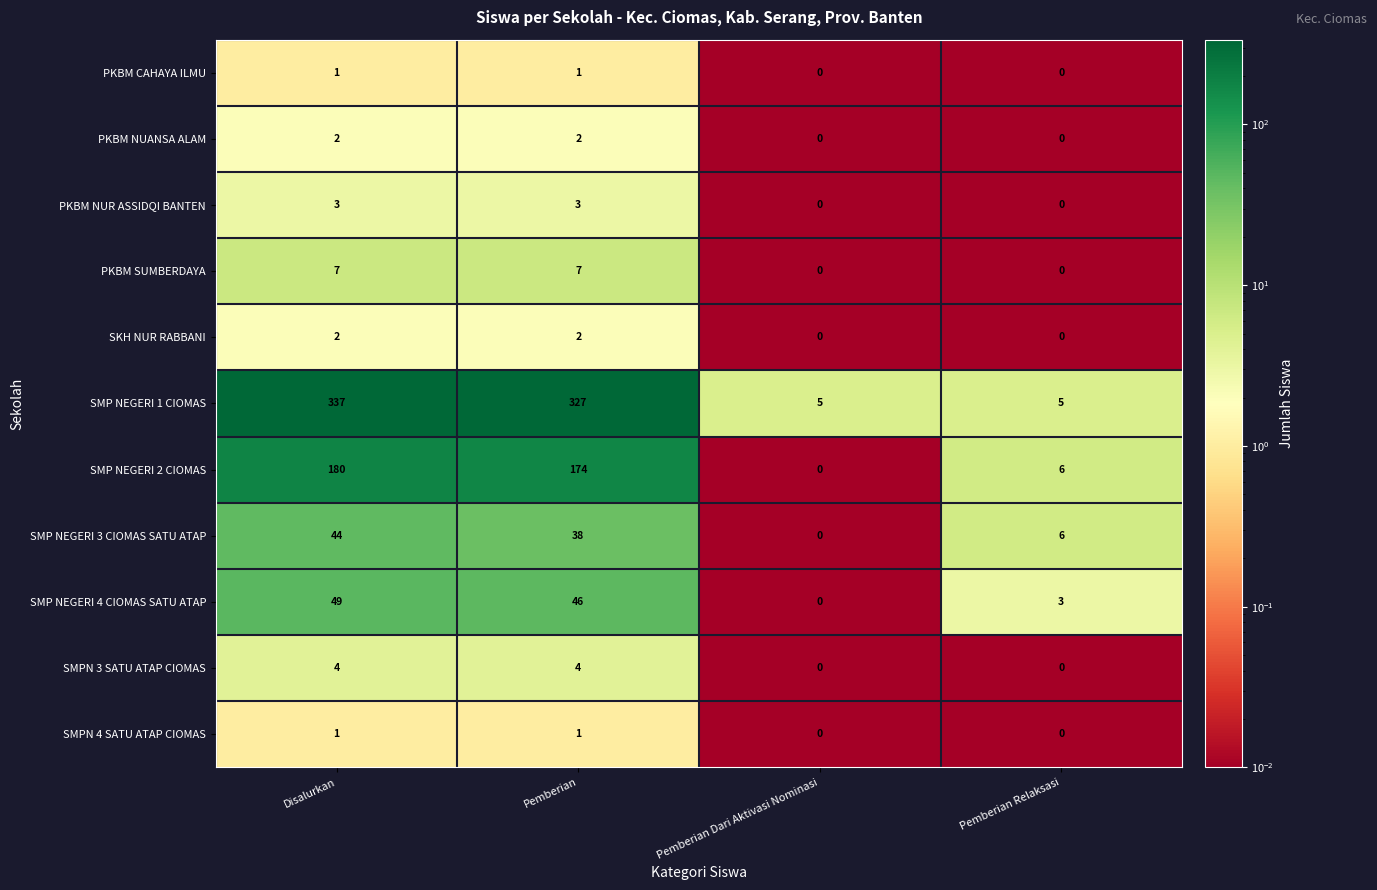

Which series has the largest range (max minus min)?

SMP NEGERI 1 CIOMAS